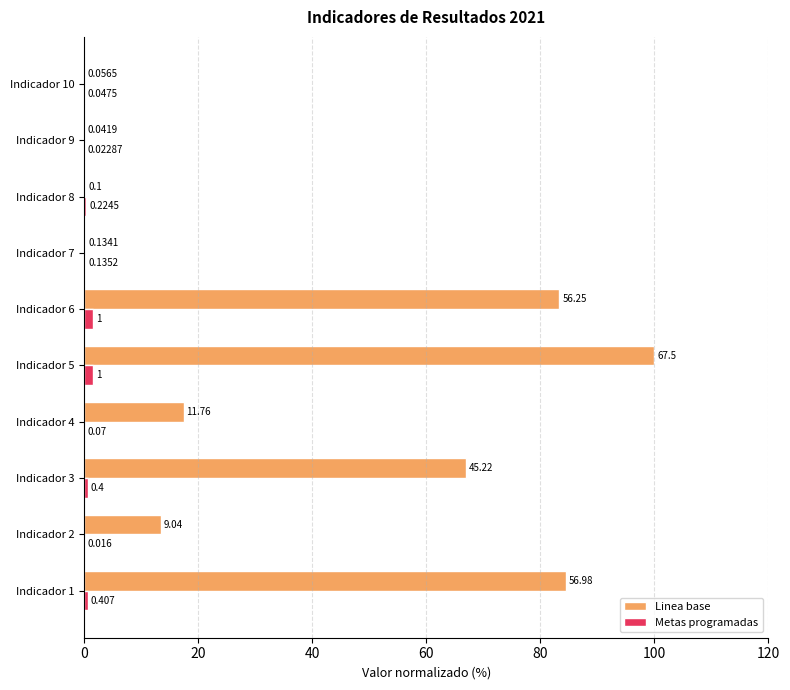

Which series changed the most between Indicador 3 and Indicador 7?

Linea base